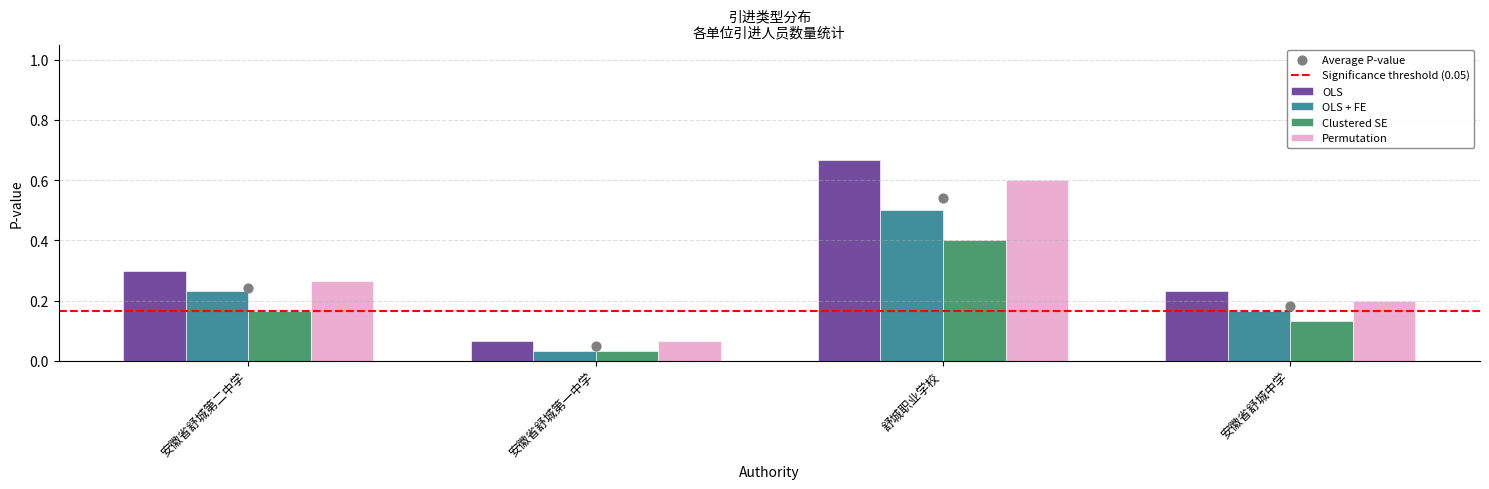

Is the value of OLS at 安徽省舒城第二中学 greater than the value of Permutation at 舒城职业学校?

No